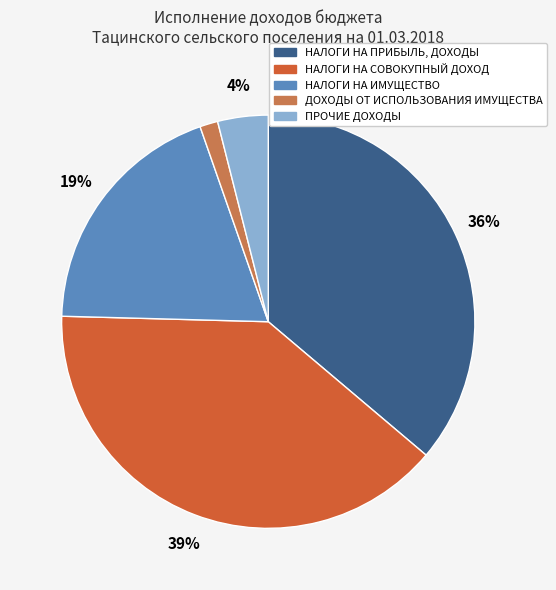

Is there a majority slice in this chart?

No